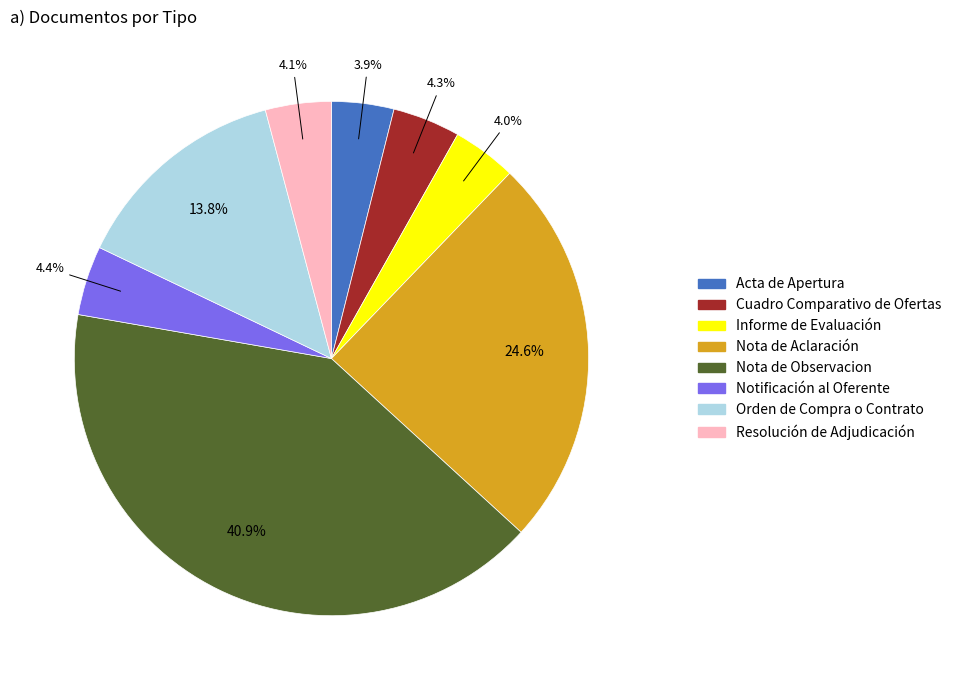

What is the largest slice in the pie chart?

Nota de Observacion